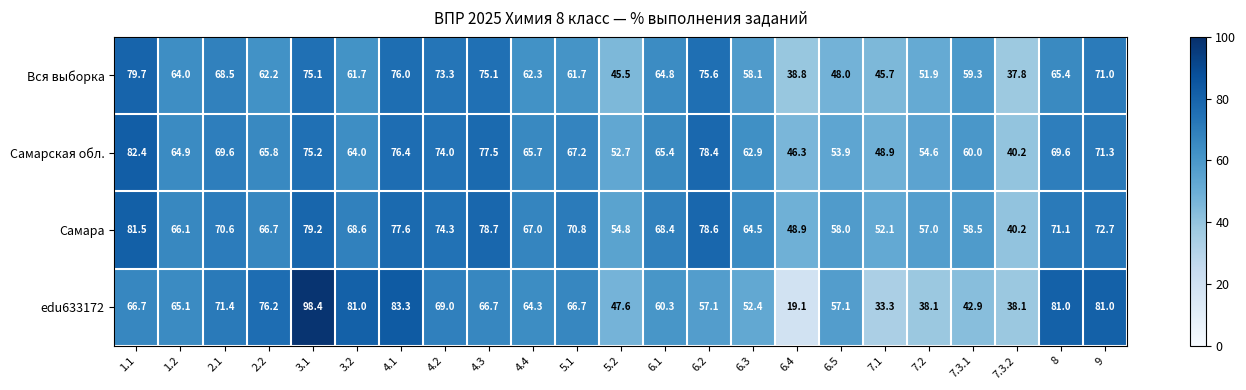

How many distinct data groups are displayed?

4